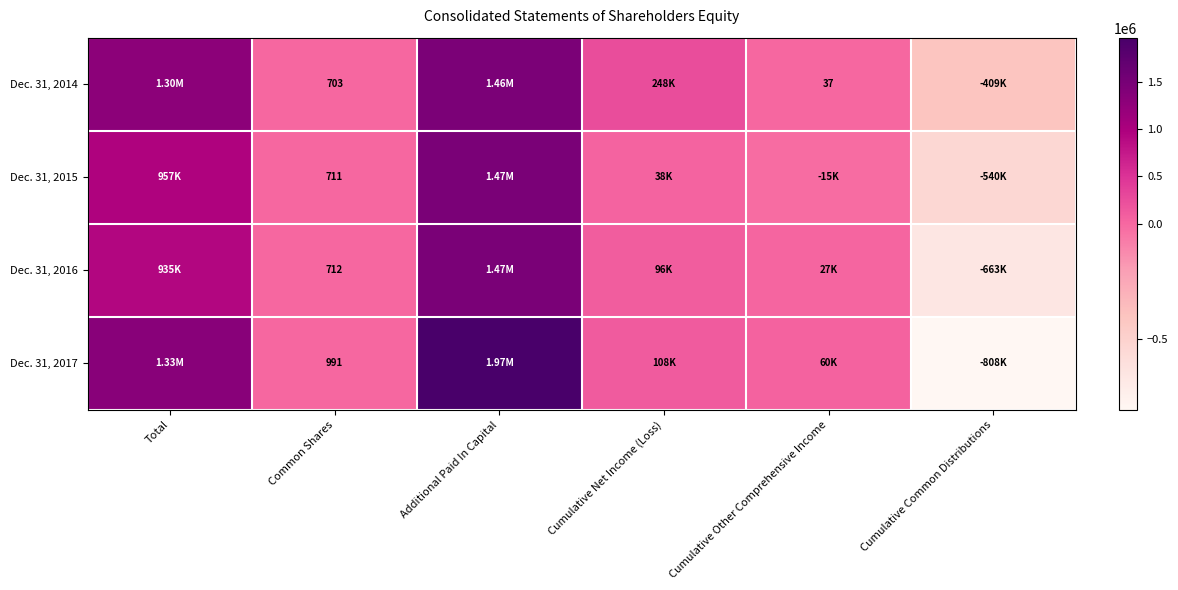

The Dec. 31, 2017 series shows 991 at Common Shares. True or false?

True